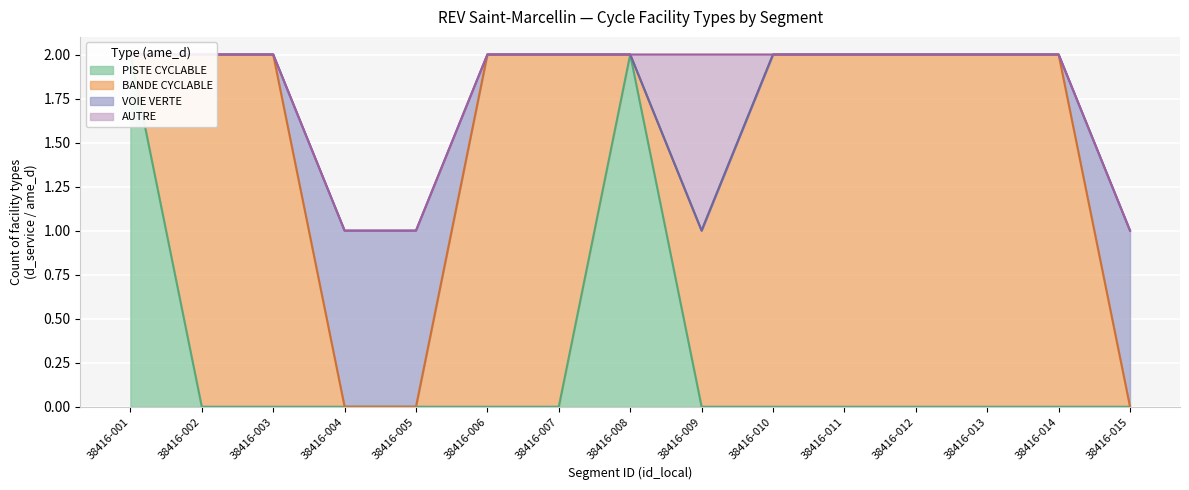

How many interior local peaks does the PISTE CYCLABLE series have?

1